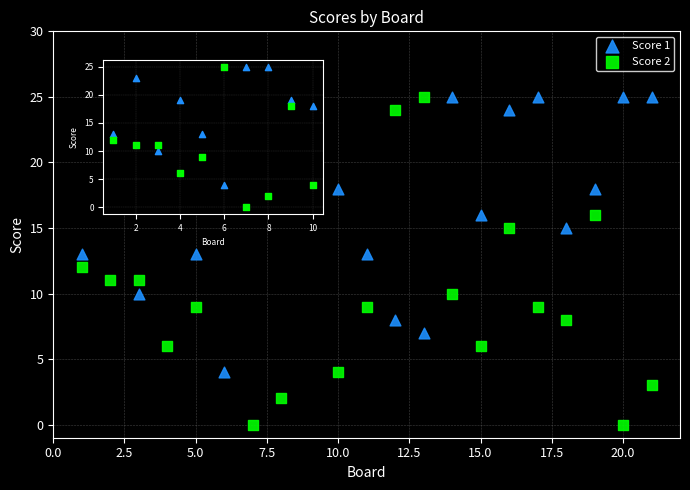

Across all data points, what is the range of Y values (max minus min)?

25